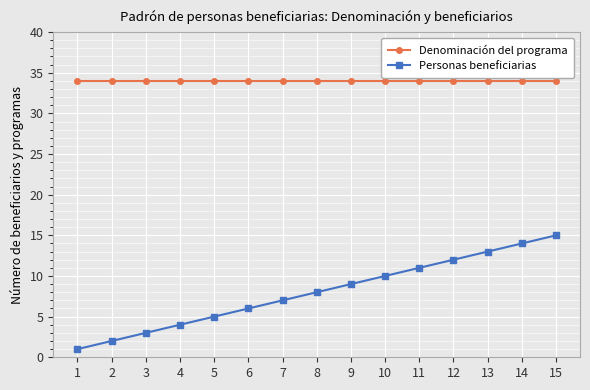

Which series changed the most between 2 and 11?

Personas beneficiarias